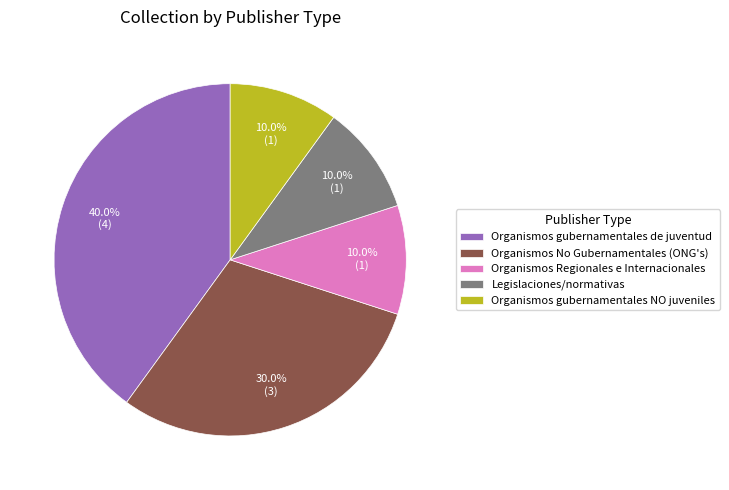

How many segments does this pie chart have?

5